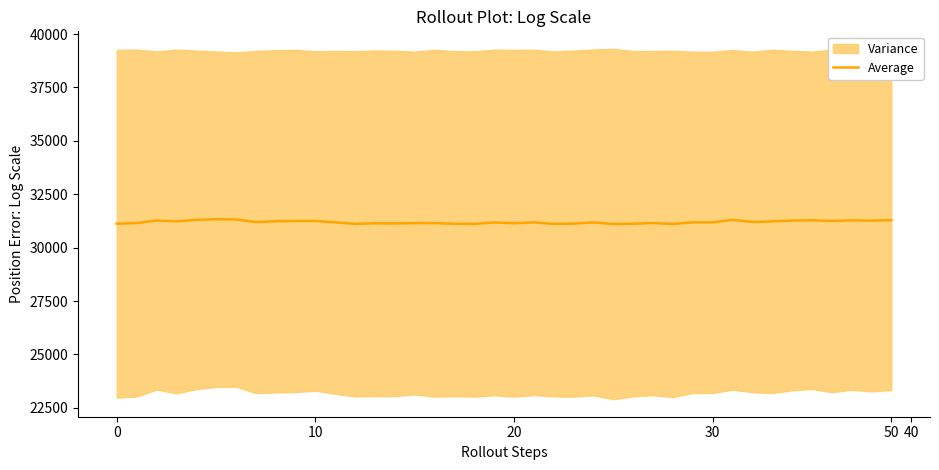

Approximately how many times larger is the value at 25 compared to 36?

1.0